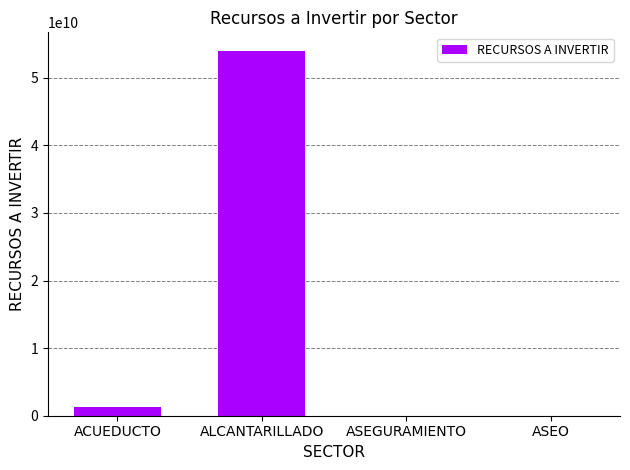

What is the maximum value shown in the chart?

54022406282